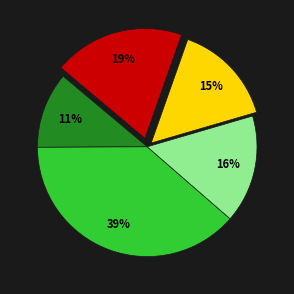

To the nearest percent, what is the average slice percentage?

20%